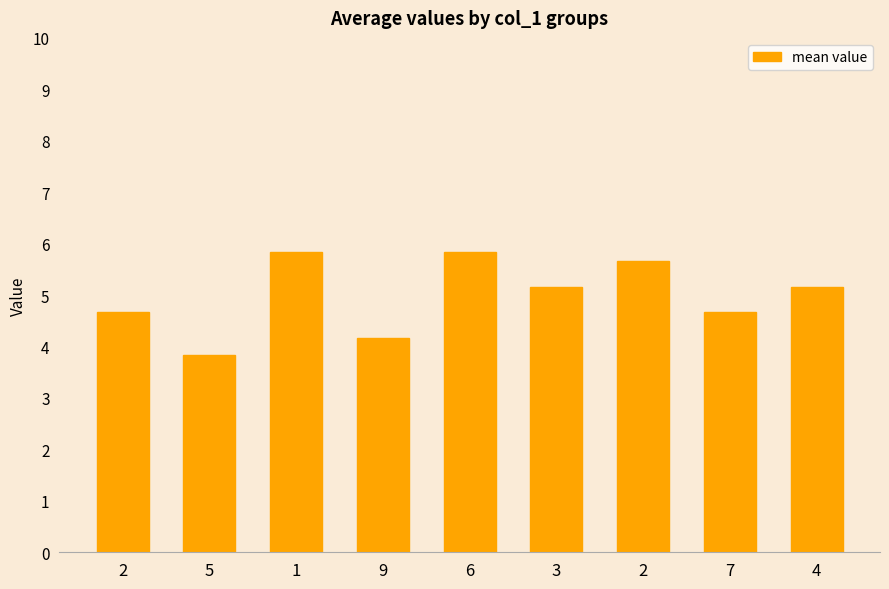

Count the number of values greater than 5.

5